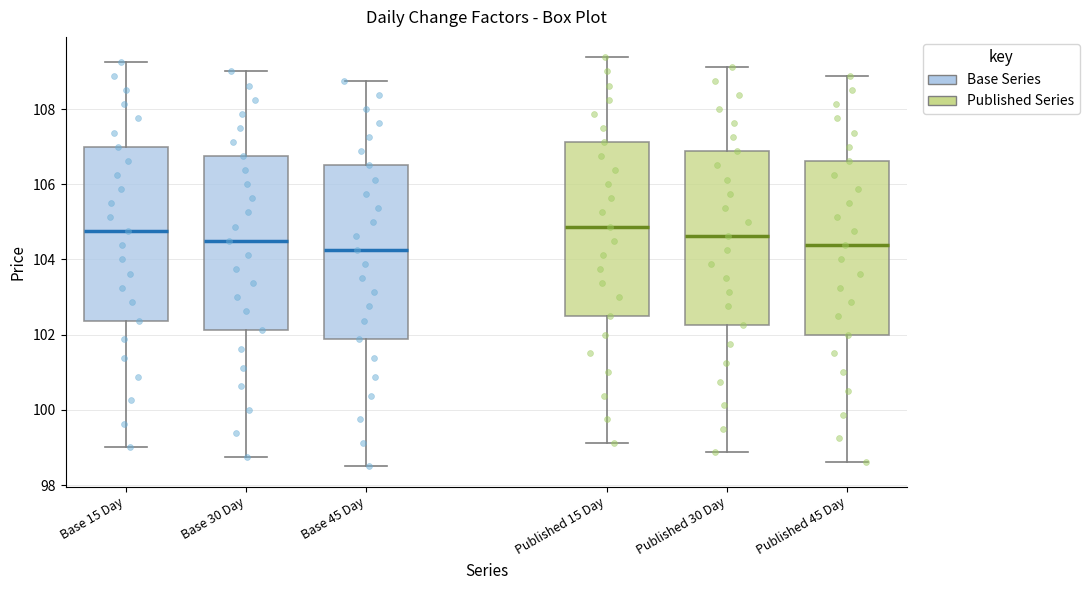

Reading left to right, read every box against the y-axis: the position of its median line, the range the box covers, and the ends of its whiskers. The values are not printed on the chart, so give them approximately, as read against the axis.

Base 15 Day: median 104.8, box 102.4 to 107.0, whiskers 99.0 to 109.2
Base 30 Day: median 104.6, box 102.2 to 106.8, whiskers 98.8 to 109.0
Base 45 Day: median 104.2, box 101.8 to 106.6, whiskers 98.6 to 108.8
Published 15 Day: median 104.8, box 102.6 to 107.2, whiskers 99.2 to 109.4
Published 30 Day: median 104.6, box 102.2 to 106.8, whiskers 98.8 to 109.2
Published 45 Day: median 104.4, box 102.0 to 106.6, whiskers 98.6 to 108.8